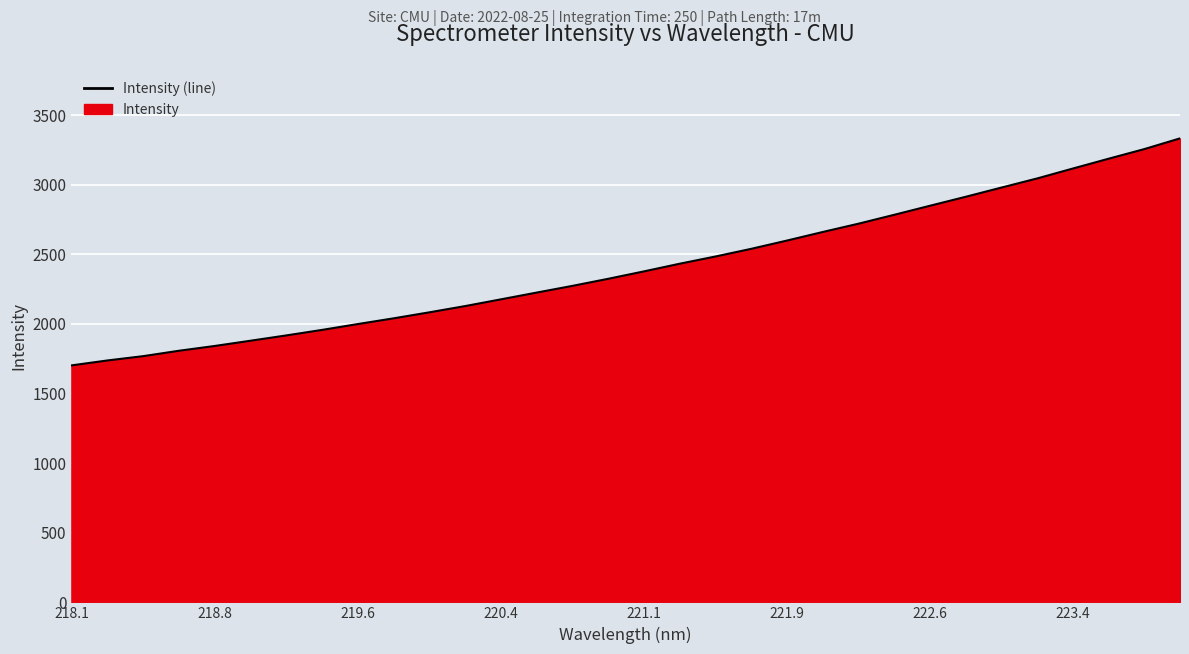

What is the difference between the maximum and minimum values?

1630.7